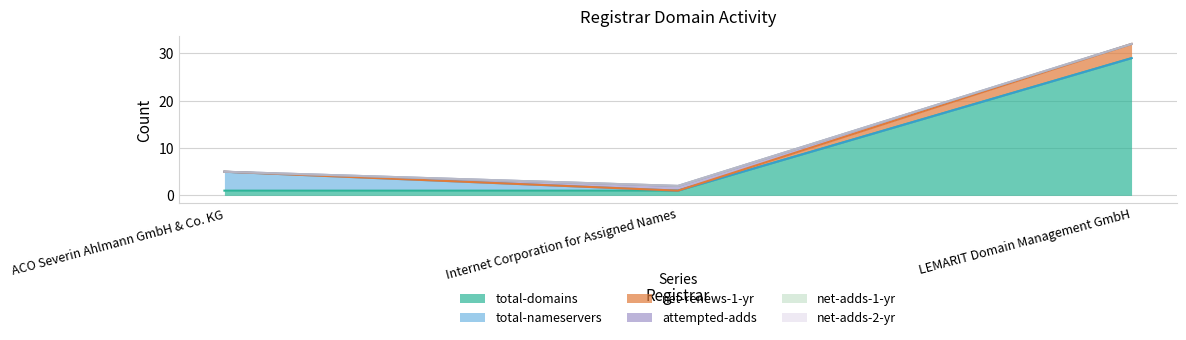

What is the sum of all total-domains values?

31